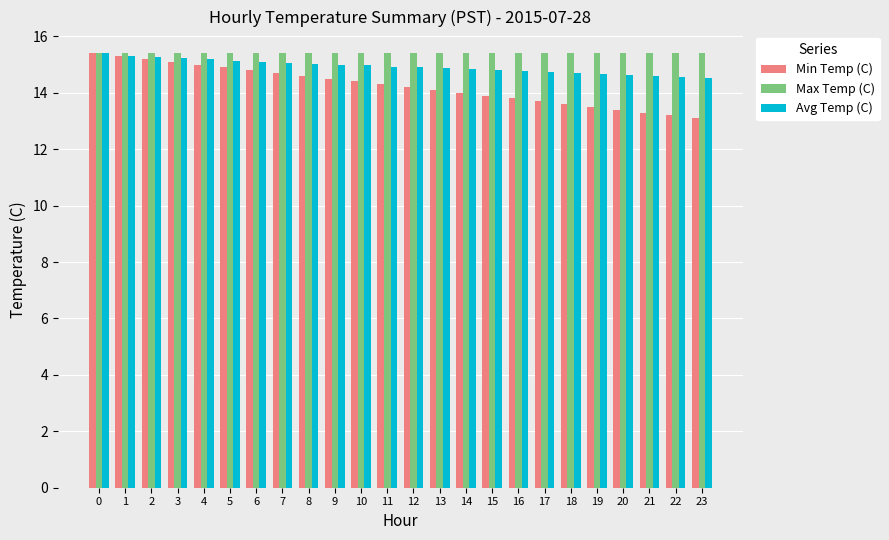

What value does the Avg Temp (C) series have at 17?

14.7